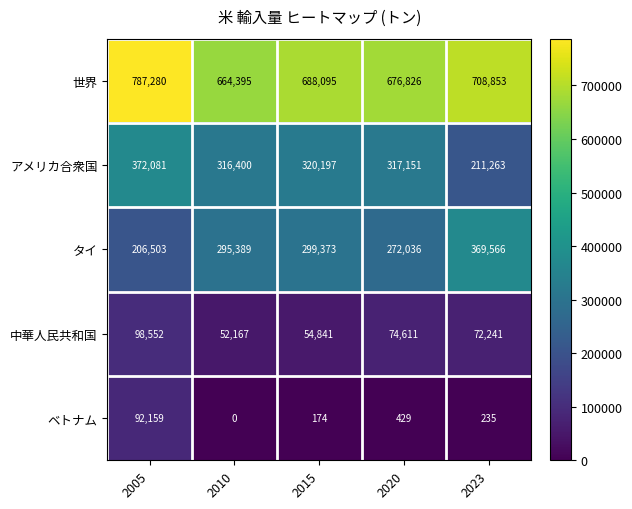

At 2015, list the series in order from smallest to largest.

ベトナム, 中華人民共和国, タイ, アメリカ合衆国, 世界